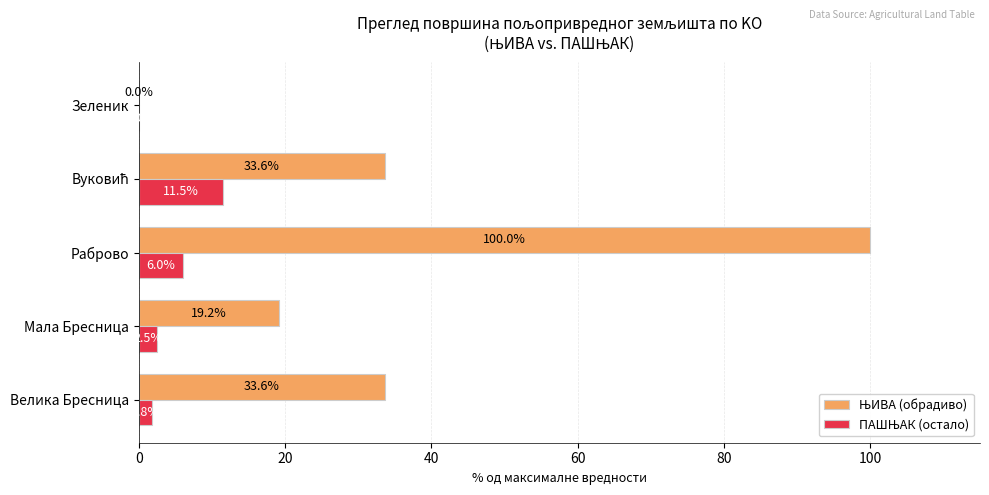

What is the greatest value displayed?

100.0